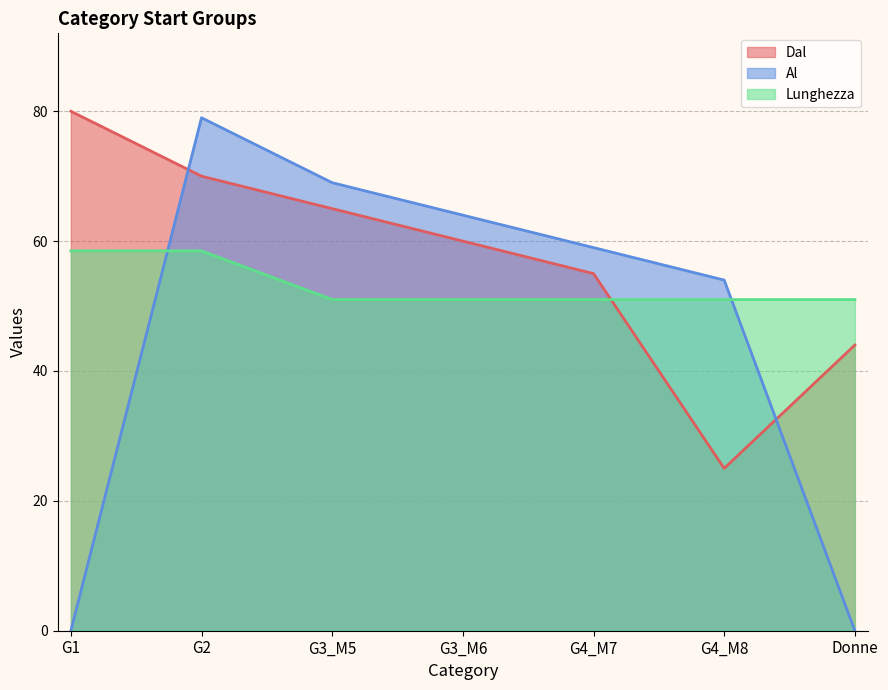

What is the lowest value of the Lunghezza series?

51.0